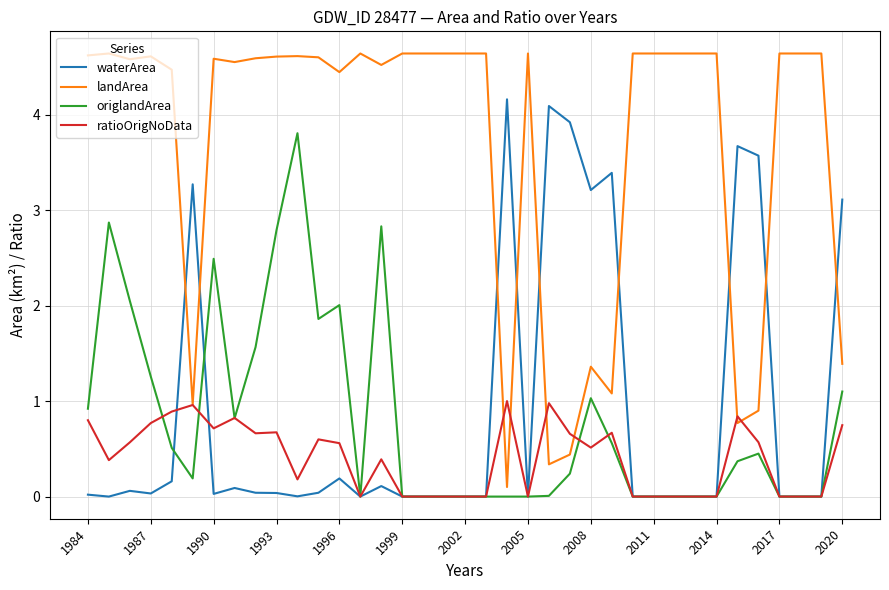

Which series has the widest spread of values?

landArea